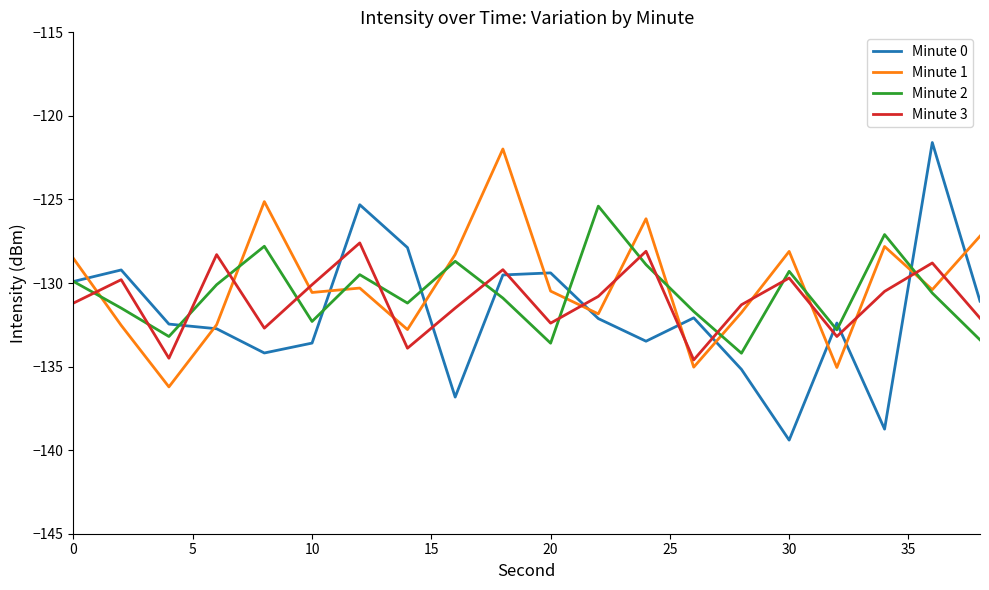

What is the lowest value of the Minute 0 series?

-139.4